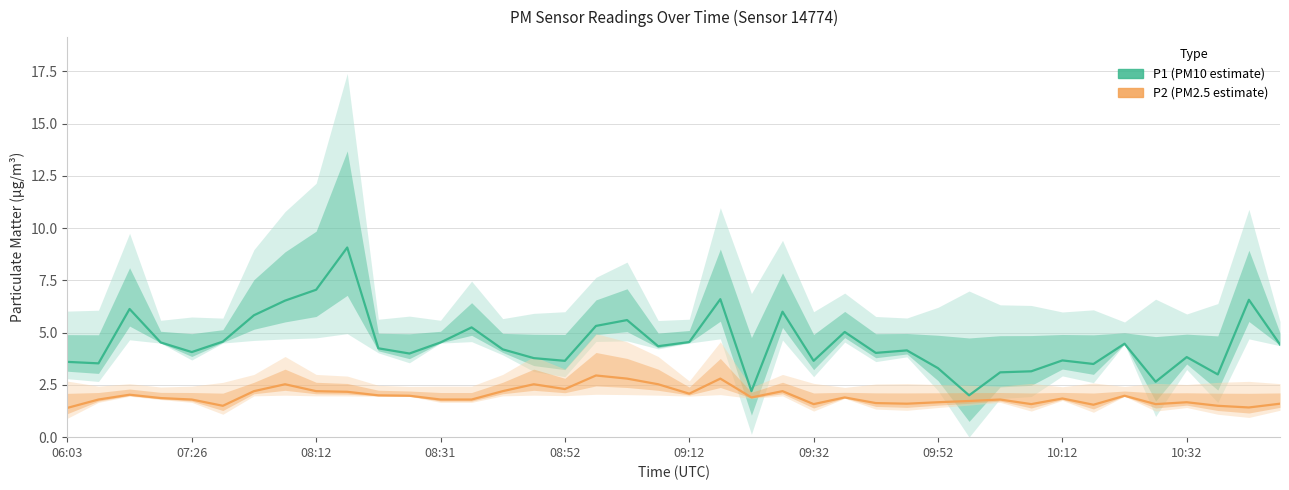

Is it true that P1 (PM10 estimate) equals 2.0 at 09:12?

False